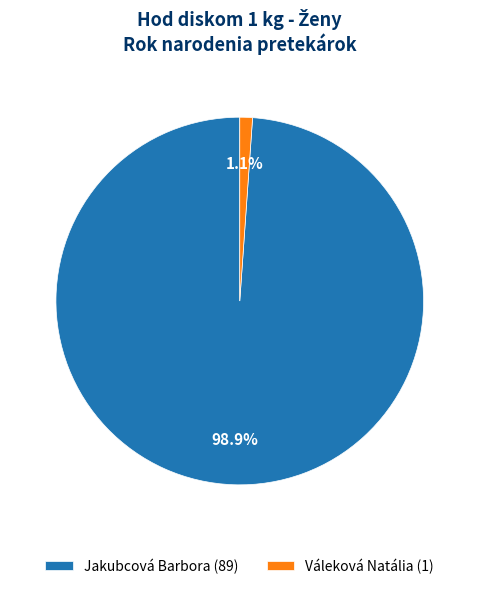

Do Jakubcová Barbora and Váleková Natália together represent more than half of the pie?

Yes